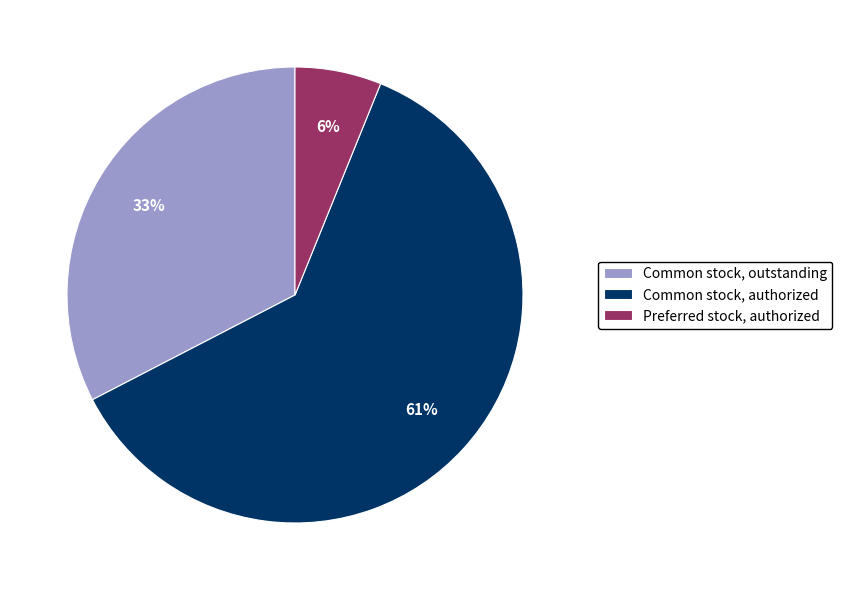

Is it true that Preferred stock, authorized is 6% of the pie?

True